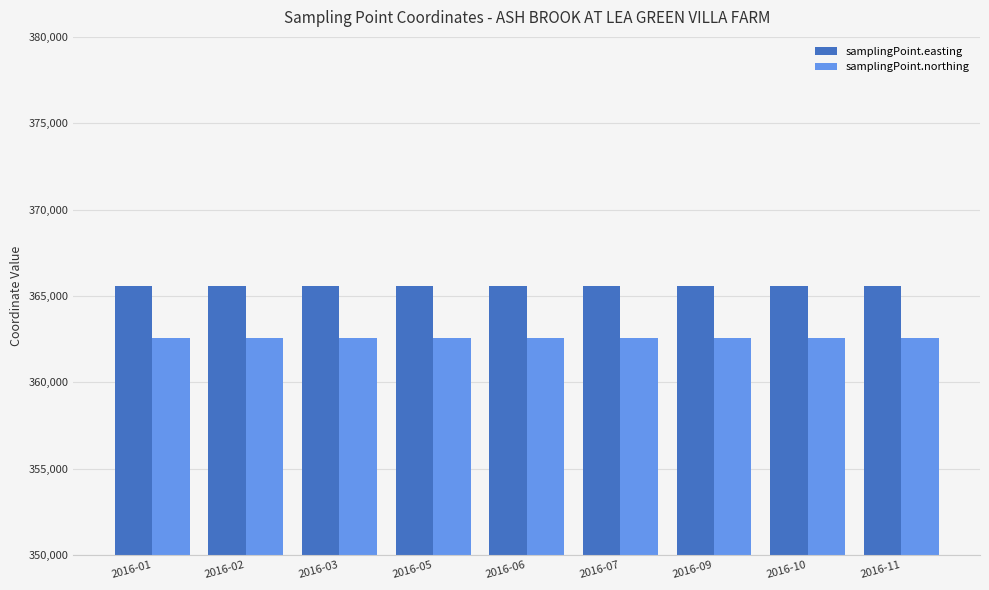

What is the sum of all samplingPoint.northing values?

3262851